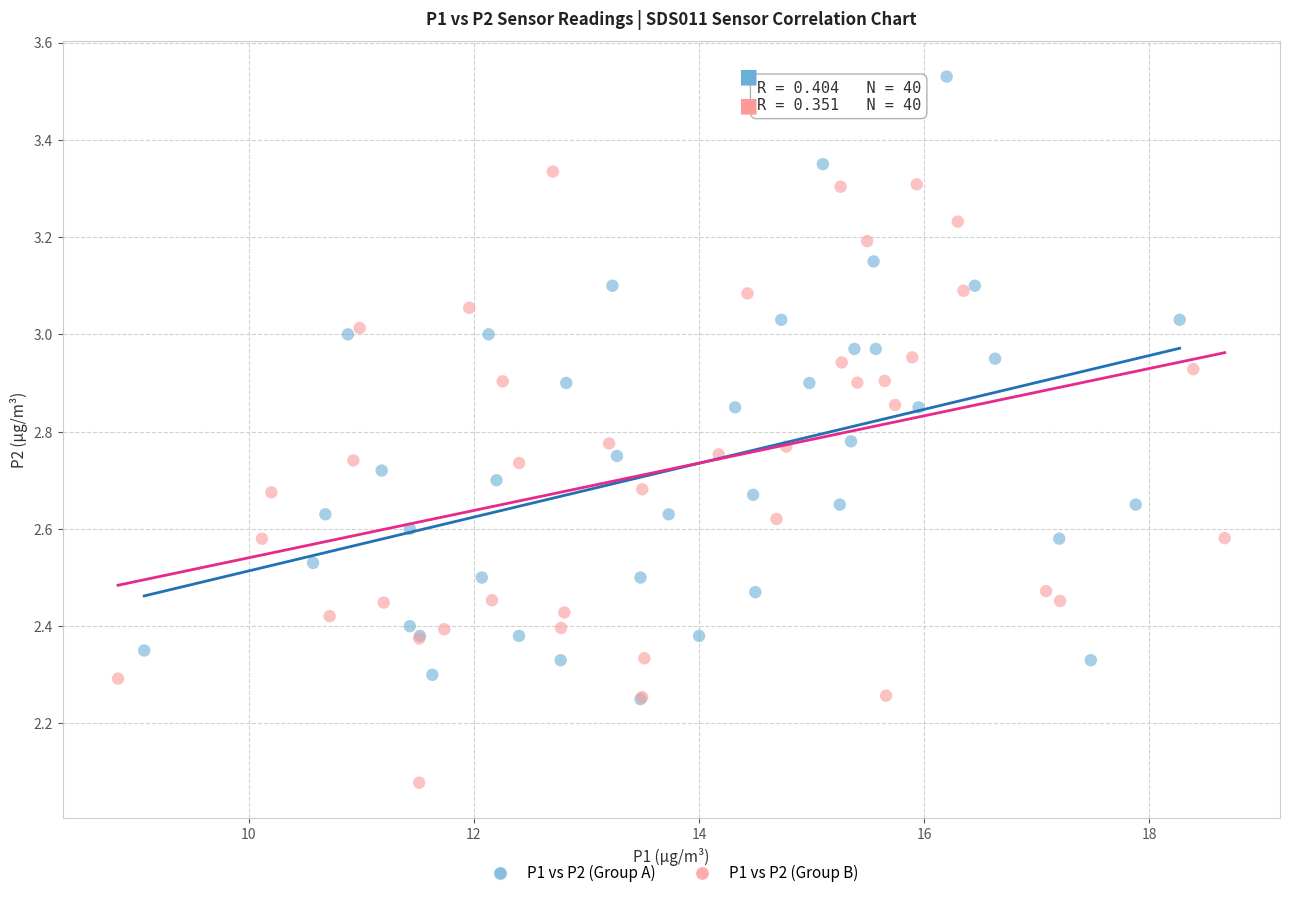

Which series reaches the minimum Y coordinate?

P1 vs P2 (Group B)